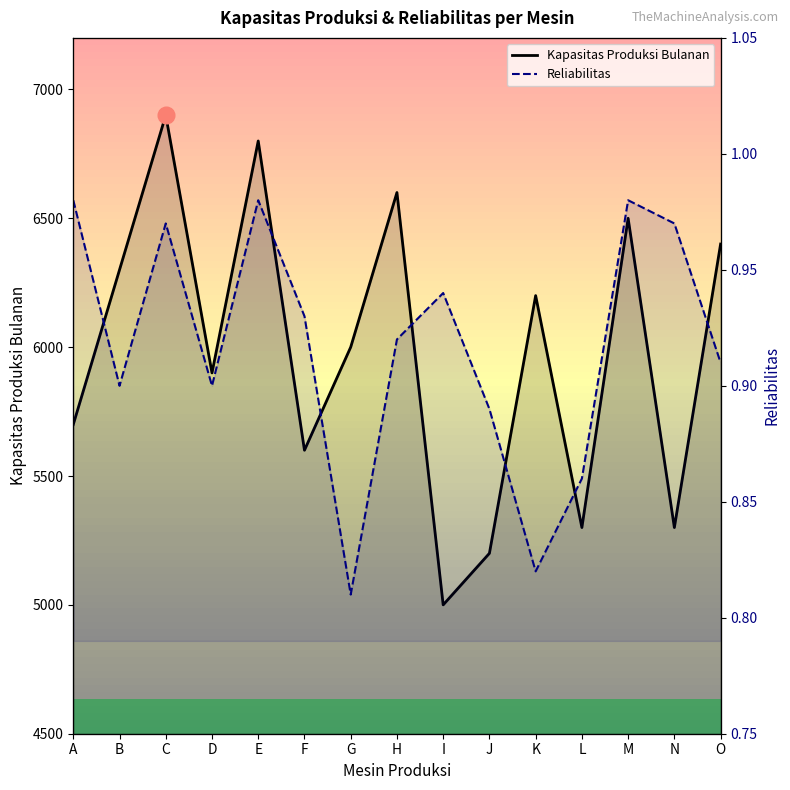

At how many categories does at least one series exceed 3646?

15